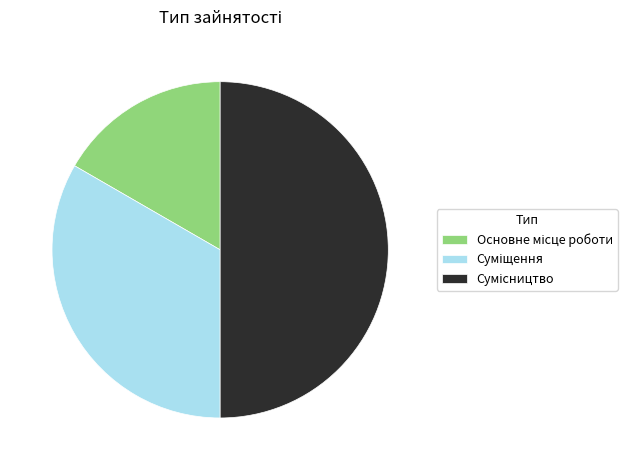

The Основне місце роботи slice represents 3% of the pie. True or false?

False